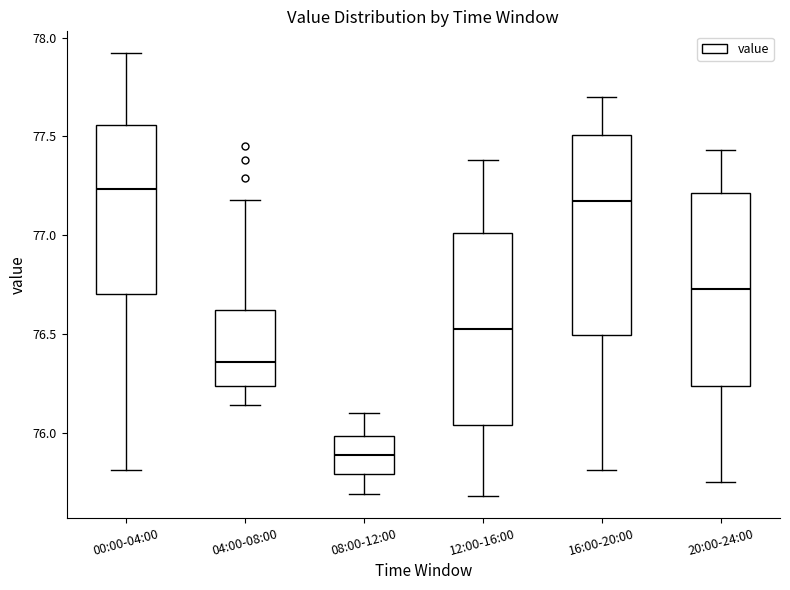

Reading left to right, transcribe this box plot: for each box, give where its median line is, the range the box spans, and where its two whiskers end, as read against the y-axis. The values are not printed on the chart, so give them approximately, as read against the axis.

00:00-04:00: median 77.25, box 76.70 to 77.55, whiskers 75.80 to 77.90
04:00-08:00: median 76.35, box 76.25 to 76.60, whiskers 76.15 to 77.20
08:00-12:00: median 75.90, box 75.80 to 76.00, whiskers 75.70 to 76.10
12:00-16:00: median 76.55, box 76.05 to 77.00, whiskers 75.70 to 77.40
16:00-20:00: median 77.20, box 76.50 to 77.50, whiskers 75.80 to 77.70
20:00-24:00: median 76.75, box 76.25 to 77.20, whiskers 75.75 to 77.45